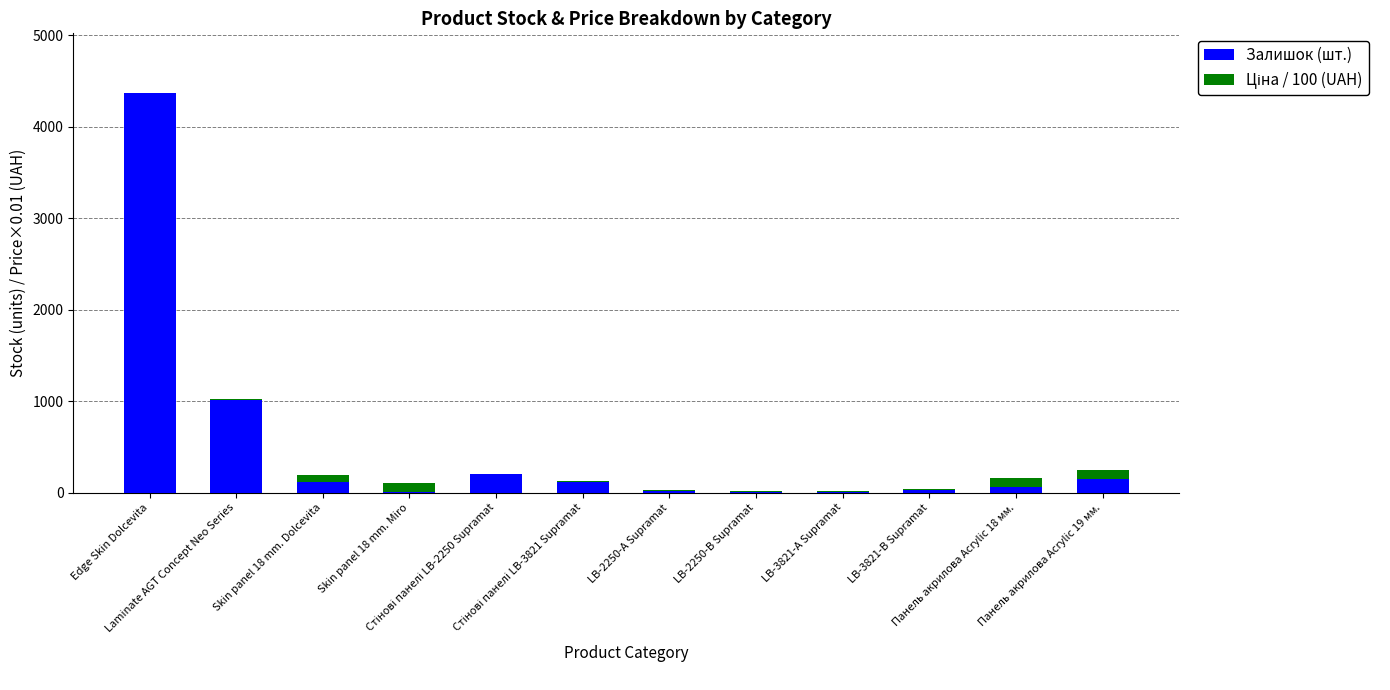

What is the total value across all series at Edge Skin Dolcevita?

4363.9